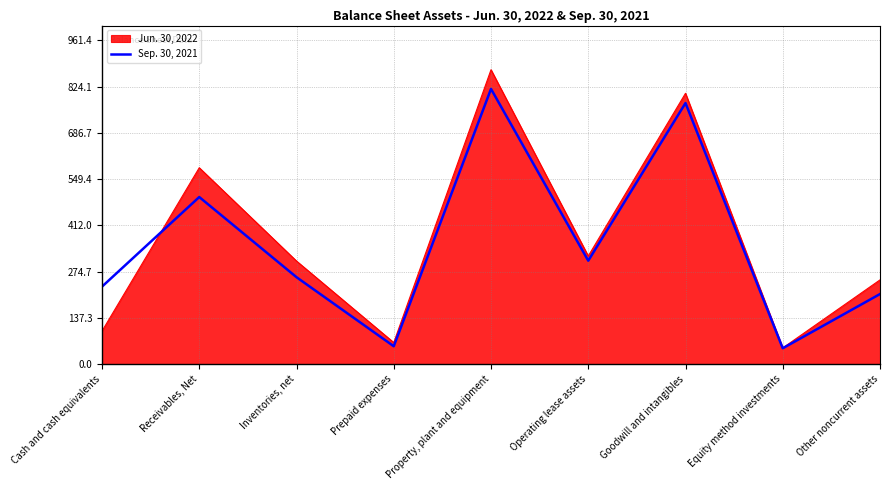

What is the spread (max minus min) of values at Operating lease assets?

14